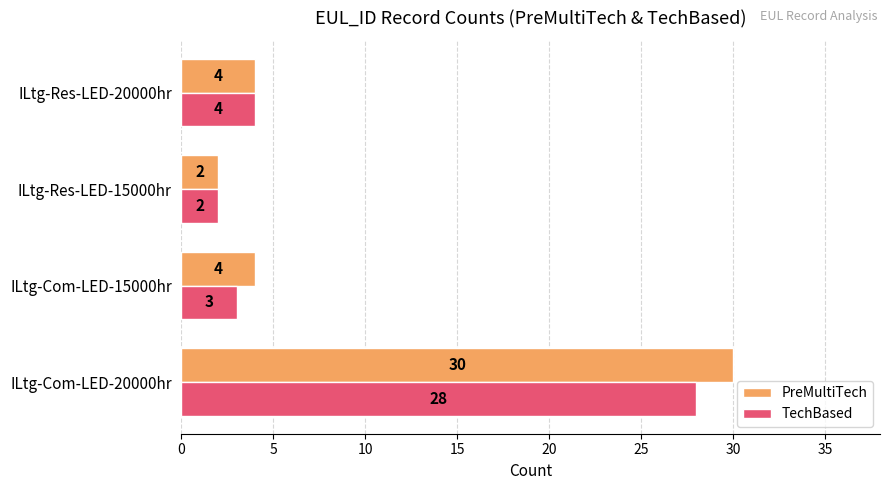

What is the greatest value displayed?

30